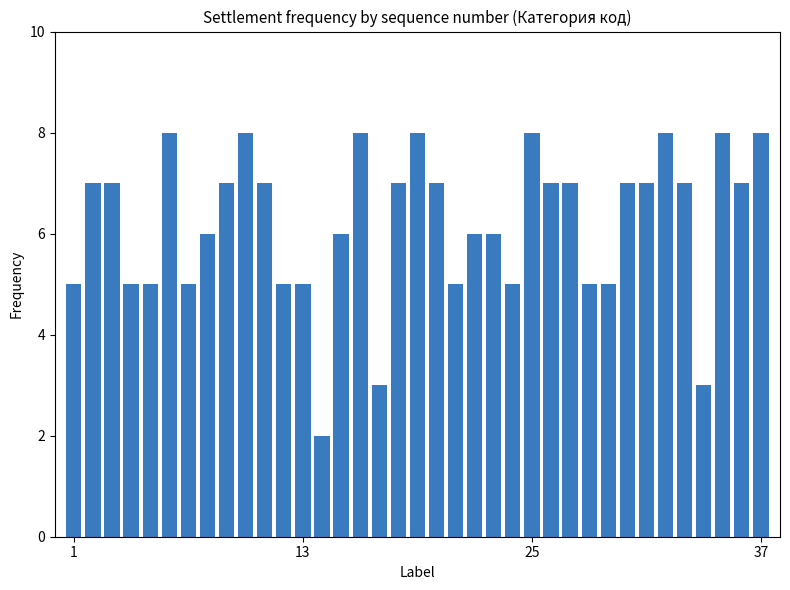

Are the bars grouped side by side (vs. stacked)?

No